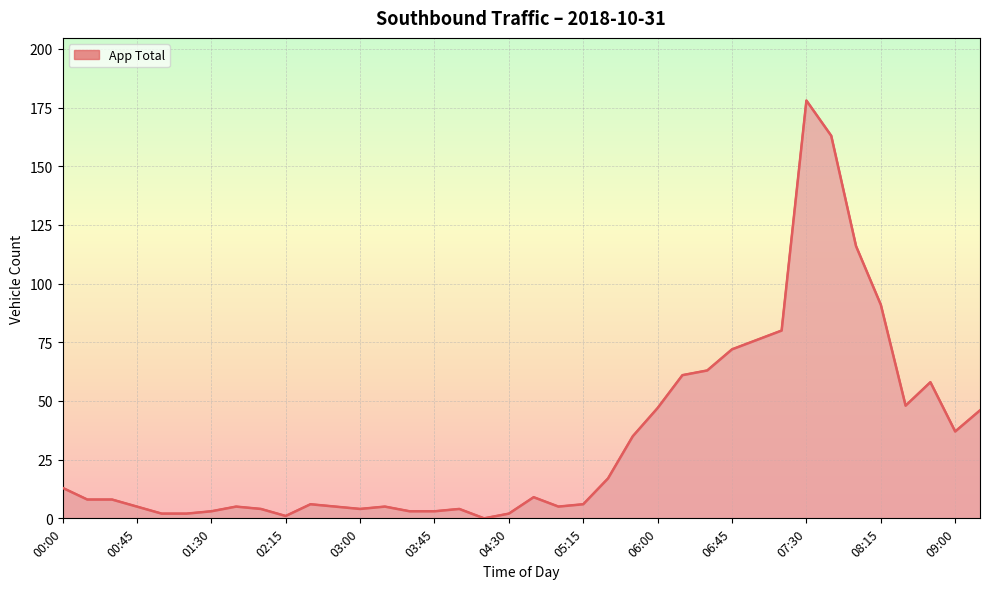

The value at 13 is 5. True or false?

True